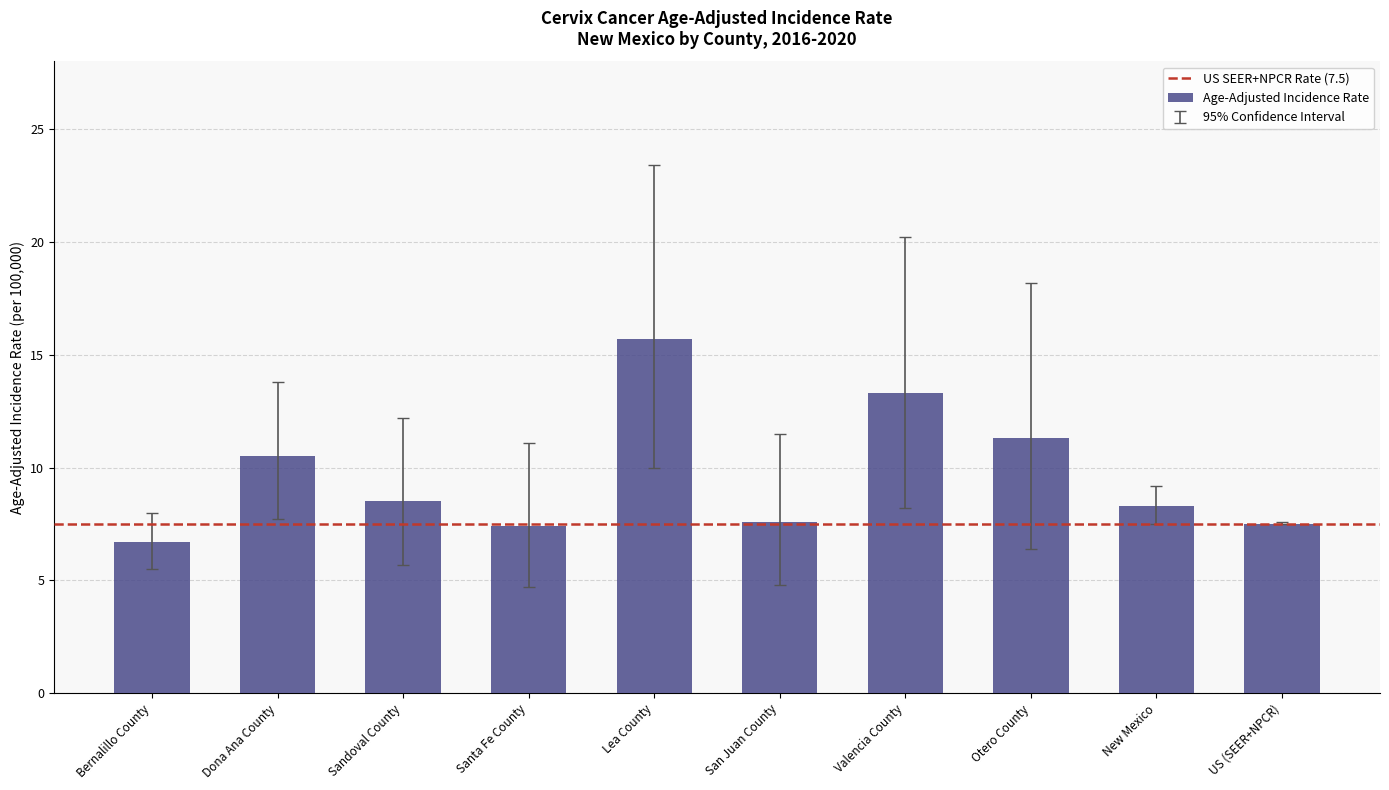

What is the difference between the values at US (SEER+NPCR) and Otero County?

3.8